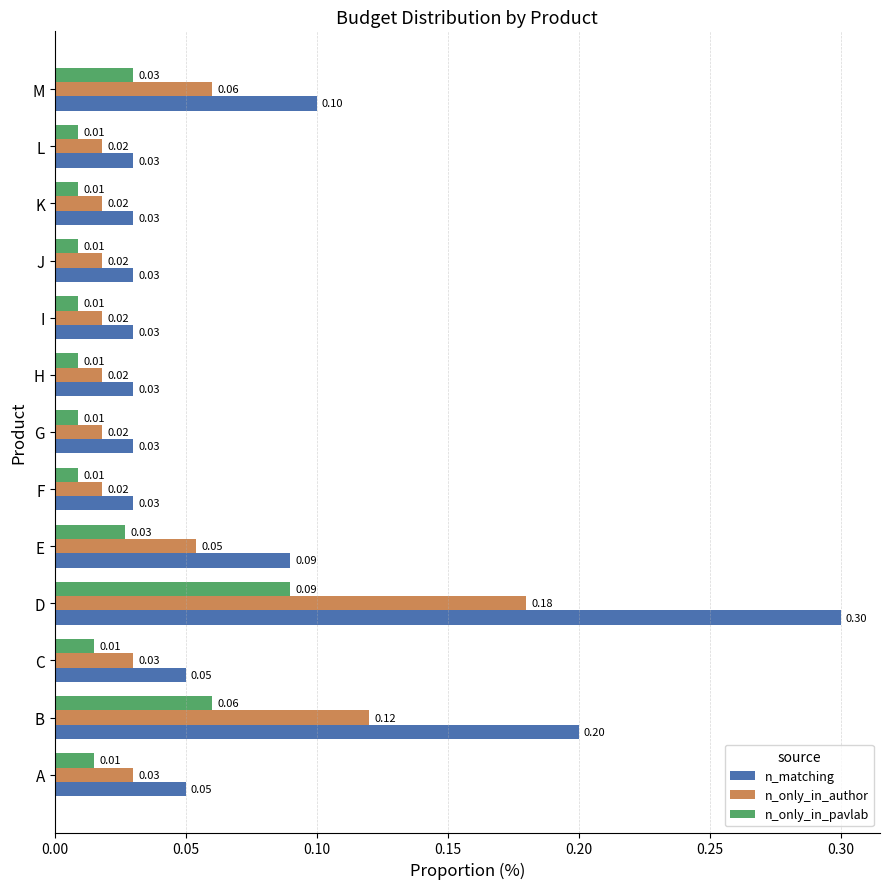

At how many categories does at least one series exceed 0?

13